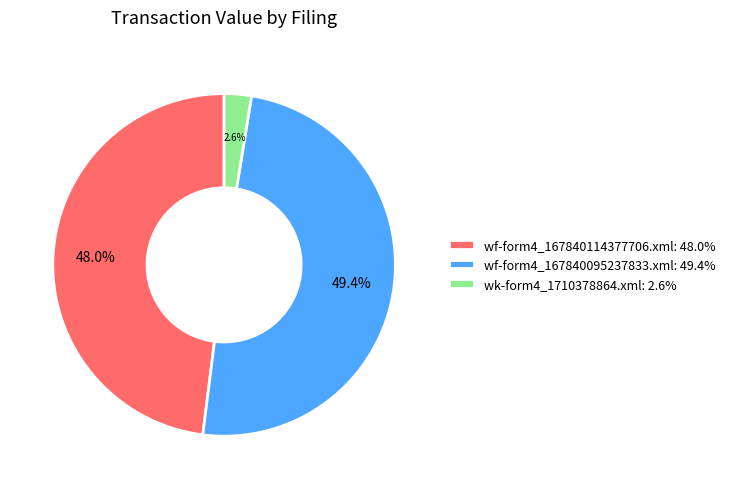

Does any single category account for the majority?

No